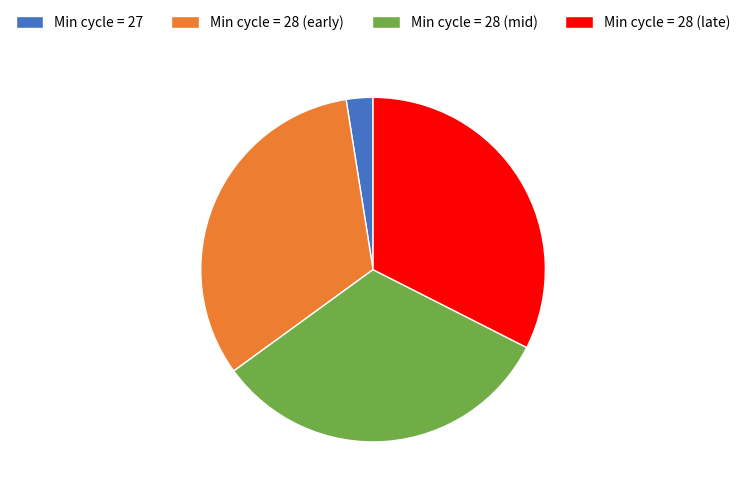

Which slice is the smallest?

Min cycle = 27